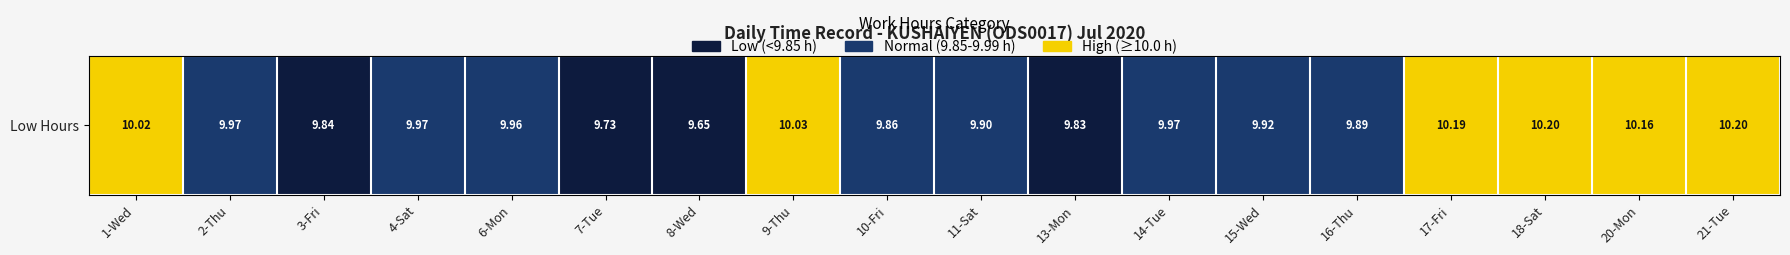

What is the approximate value at 18-Sat?

2